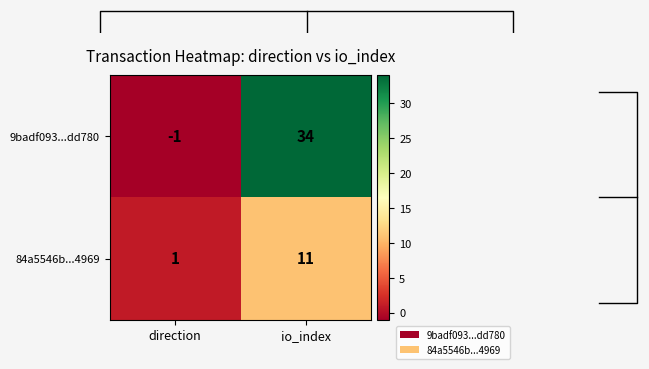

The 9badf093...dd780 series shows 34 at io_index. True or false?

True